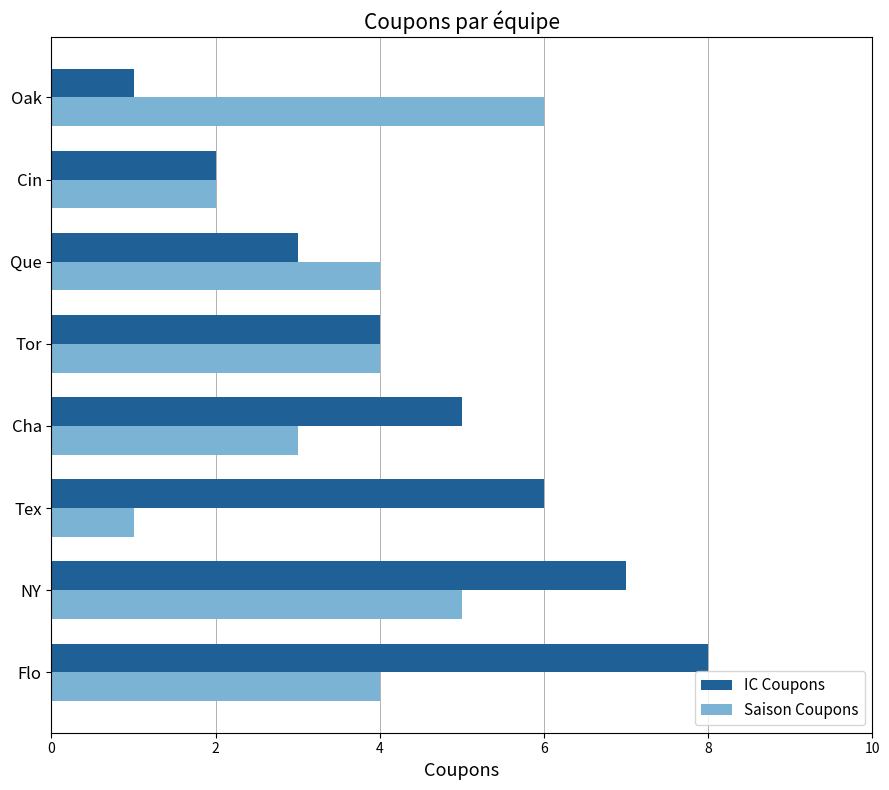

True or false: IC Coupons has a value of 6 at Tex.

True